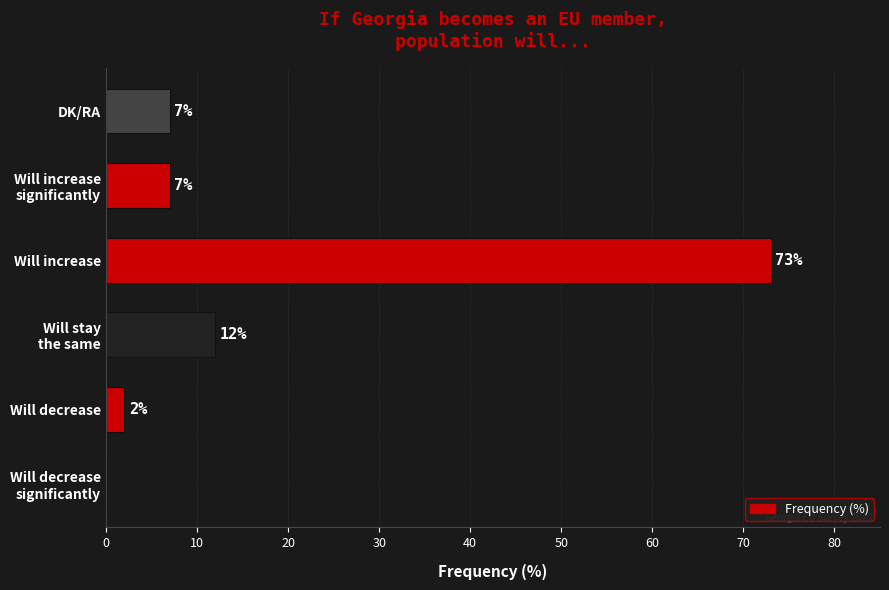

Which has a higher value, Will decrease or DK/RA?

DK/RA